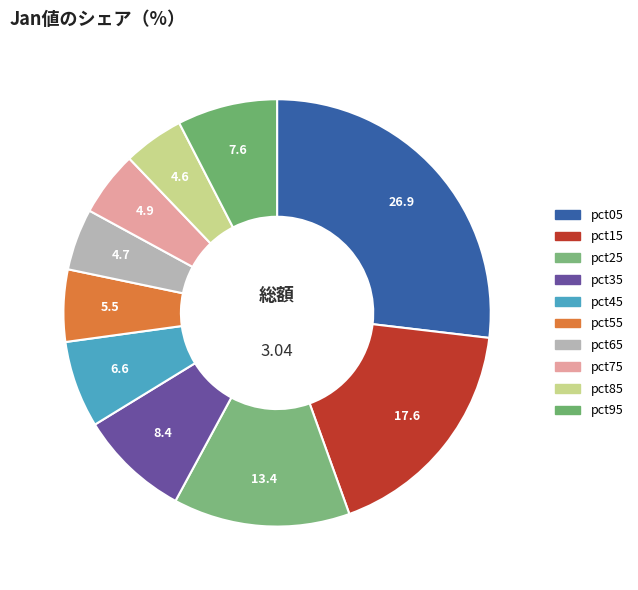

Rank the categories by value from lowest to highest.

pct85, pct65, pct75, pct55, pct45, pct95, pct35, pct25, pct15, pct05